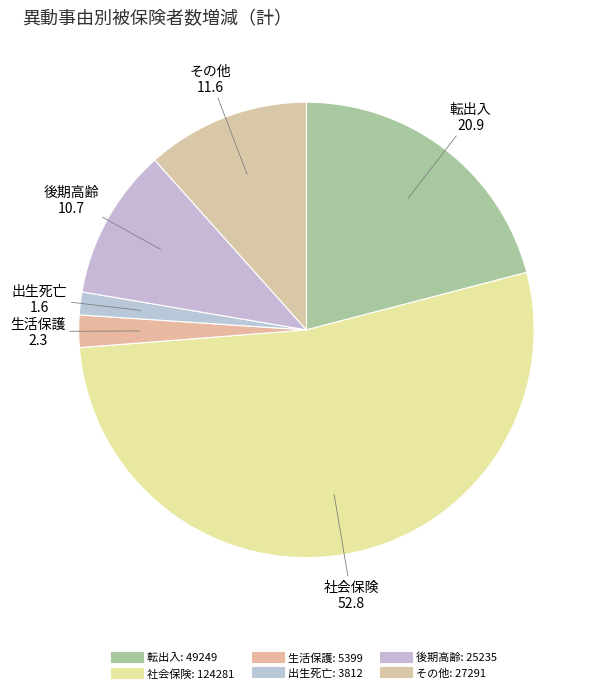

To the nearest percent, what is the difference between the largest and smallest slice percentages?

51%